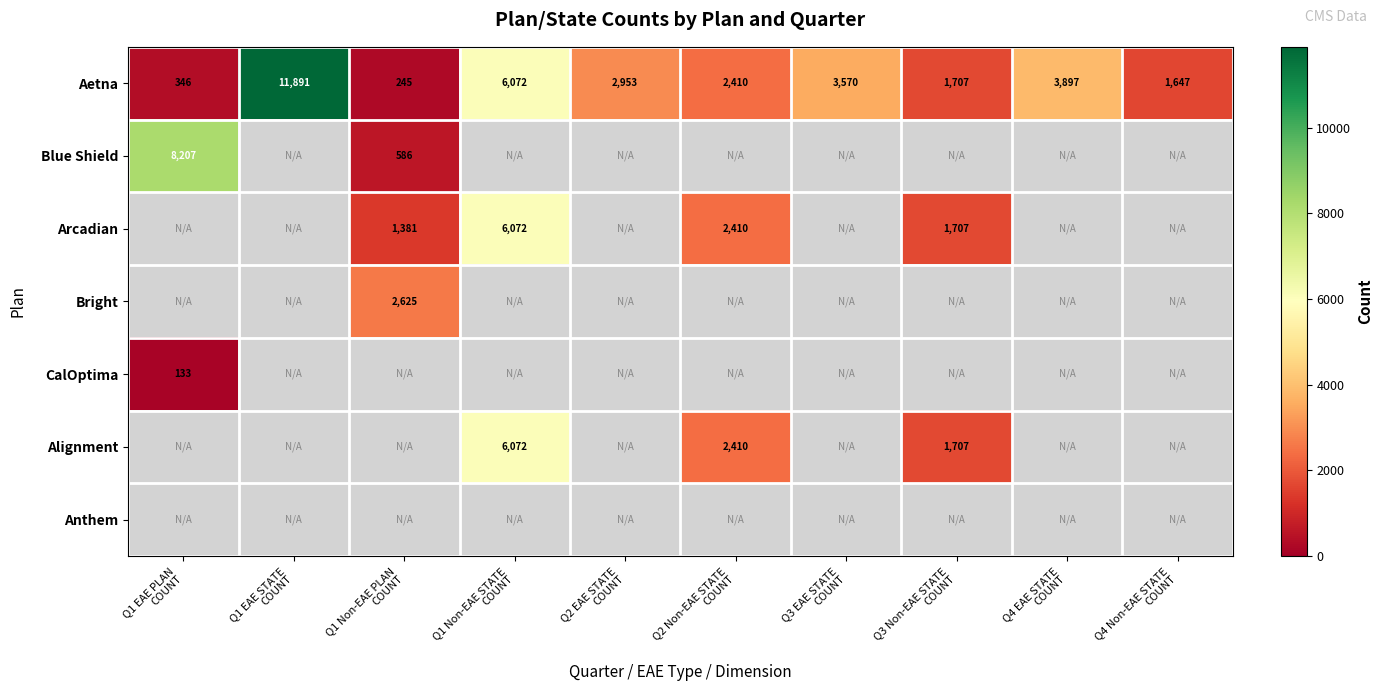

What is the lowest value of the Aetna series?

245